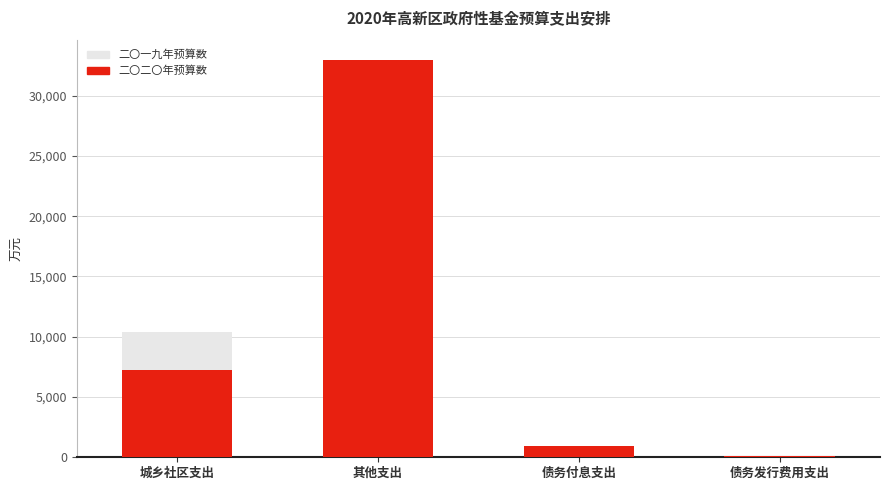

What is the sum of the 二〇一九年预算数 values at 城乡社区支出 and 其他支出?

43370